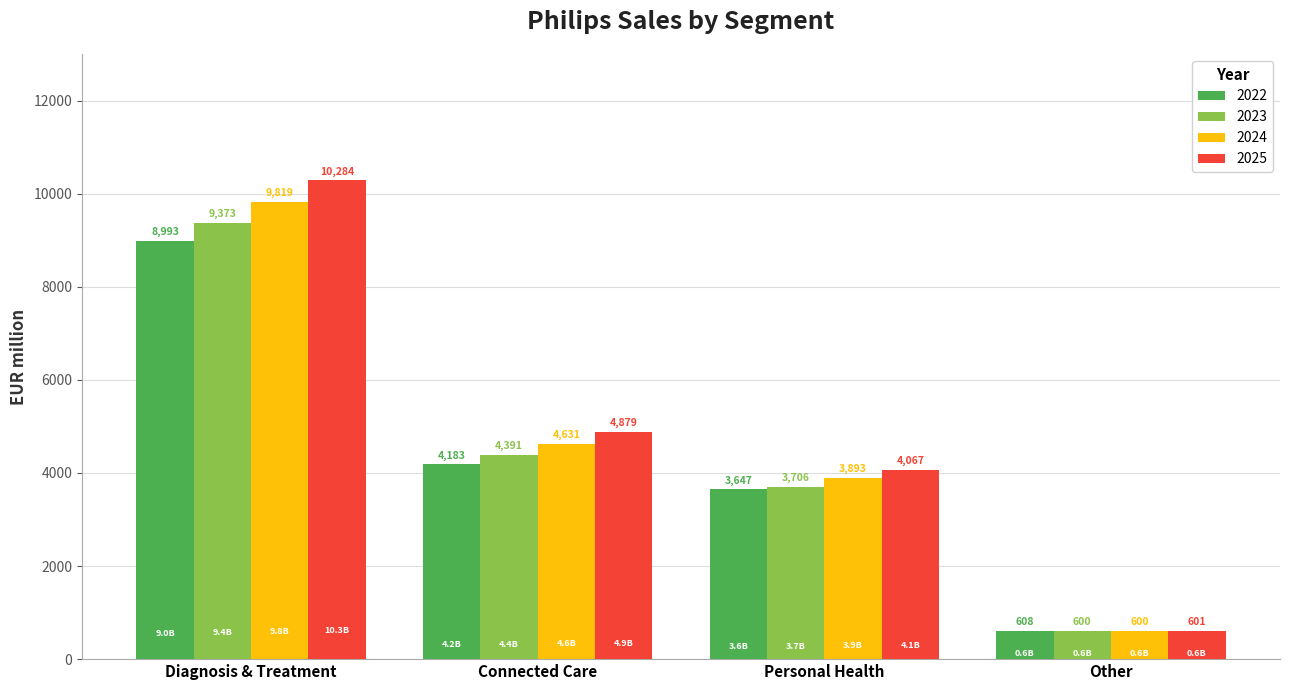

Rank the series by their average value, from highest to lowest.

2025, 2024, 2023, 2022